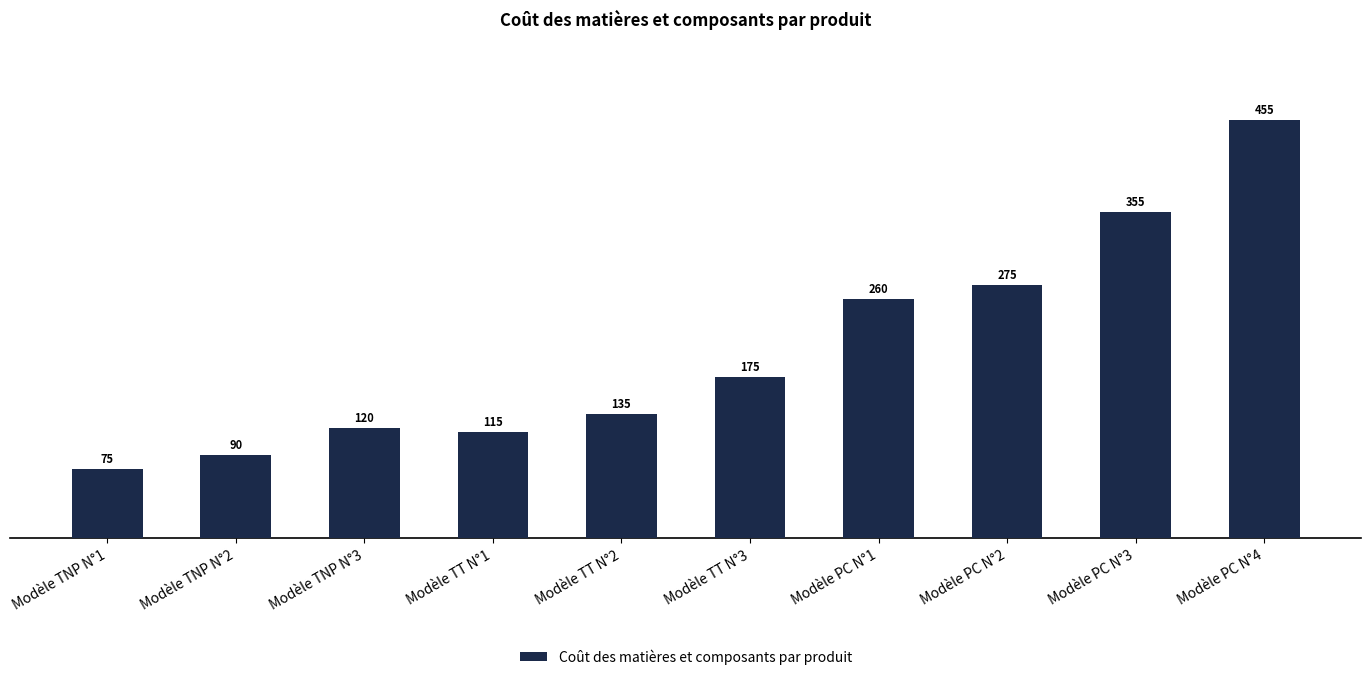

What position from the right is Modèle TT N°2?

6